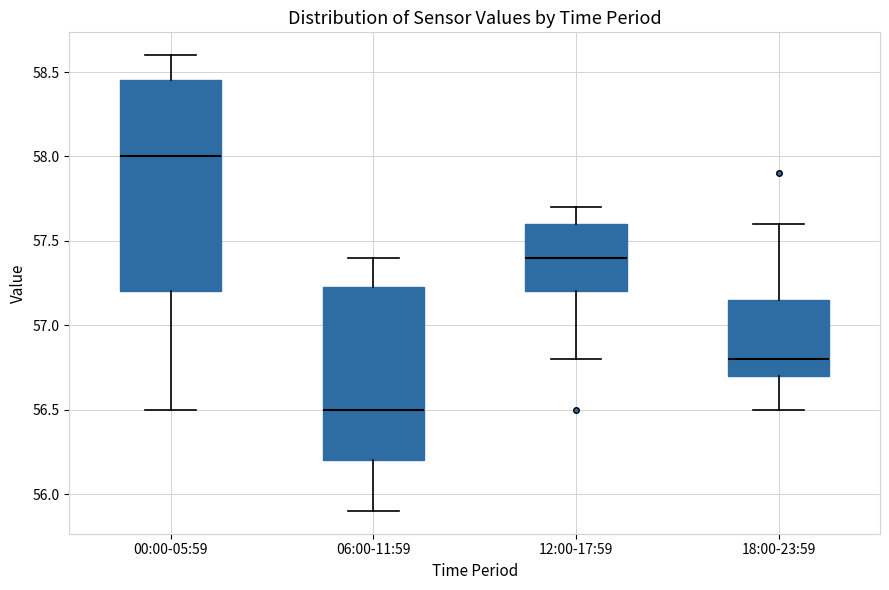

Which box is the tallest, from its lower edge to its upper edge?

00:00-05:59